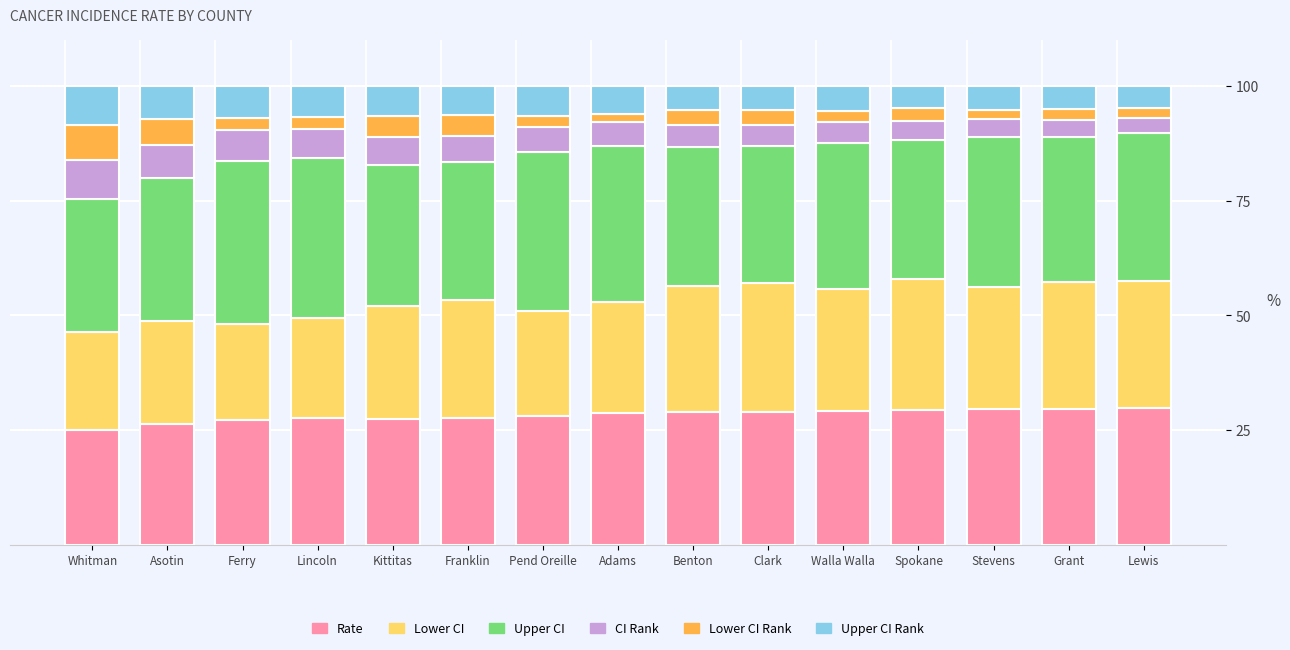

What is the lowest value of the Rate series?

25.0